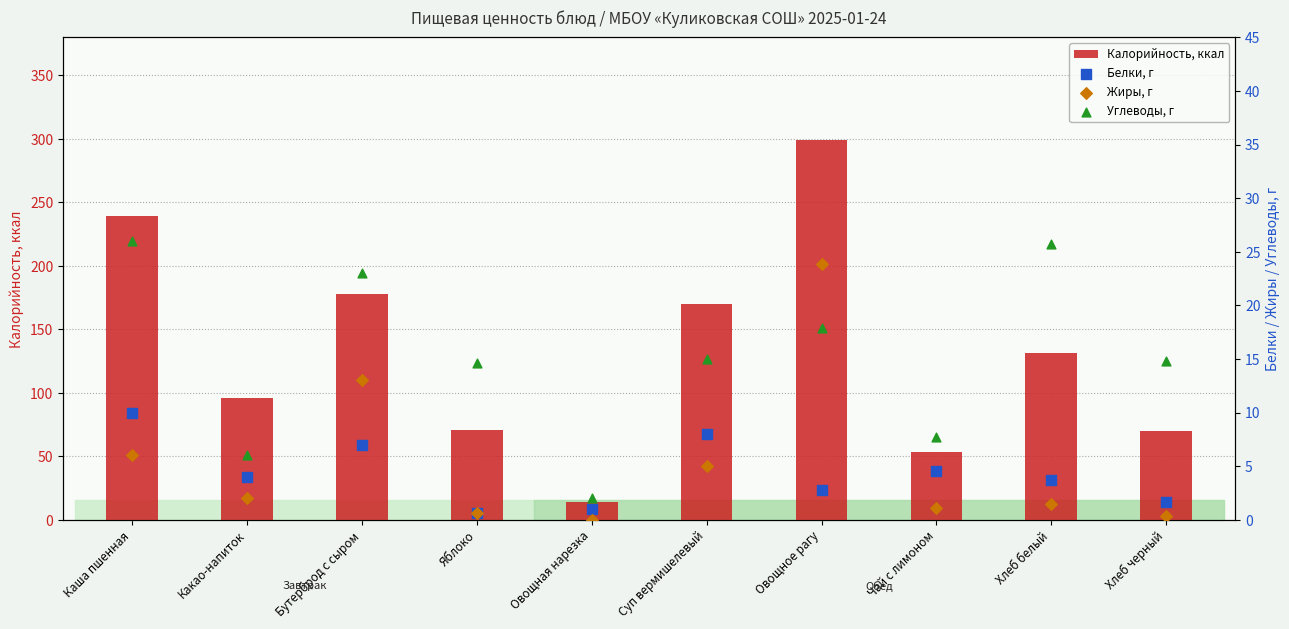

Which series reaches the minimum Y coordinate?

Жиры, г